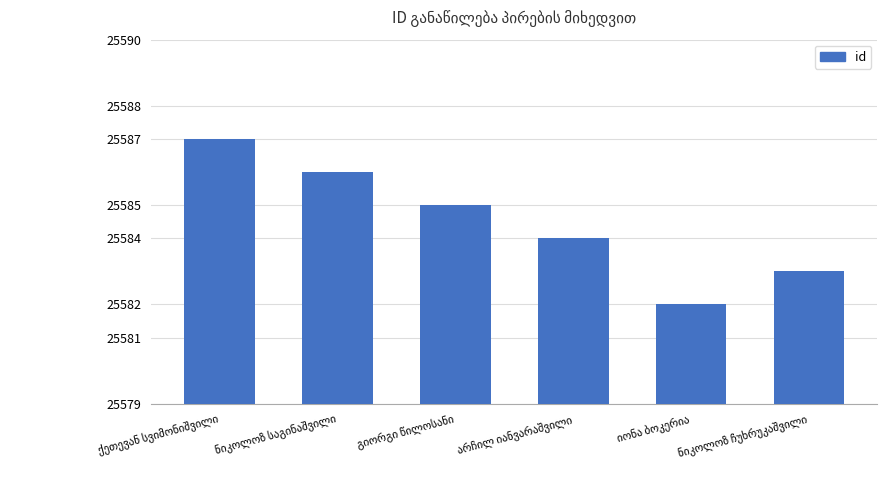

What is the value of the 2nd bar from the left?

25586